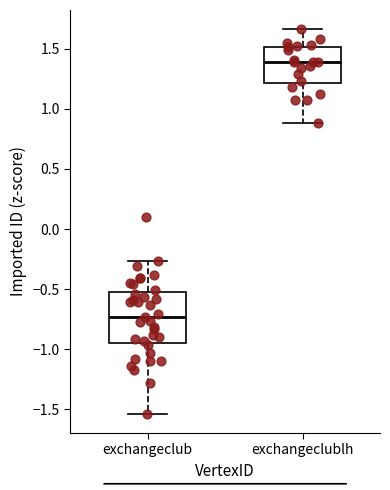

Comparing the boxes themselves (not the whiskers), which one is the tallest?

exchangeclub